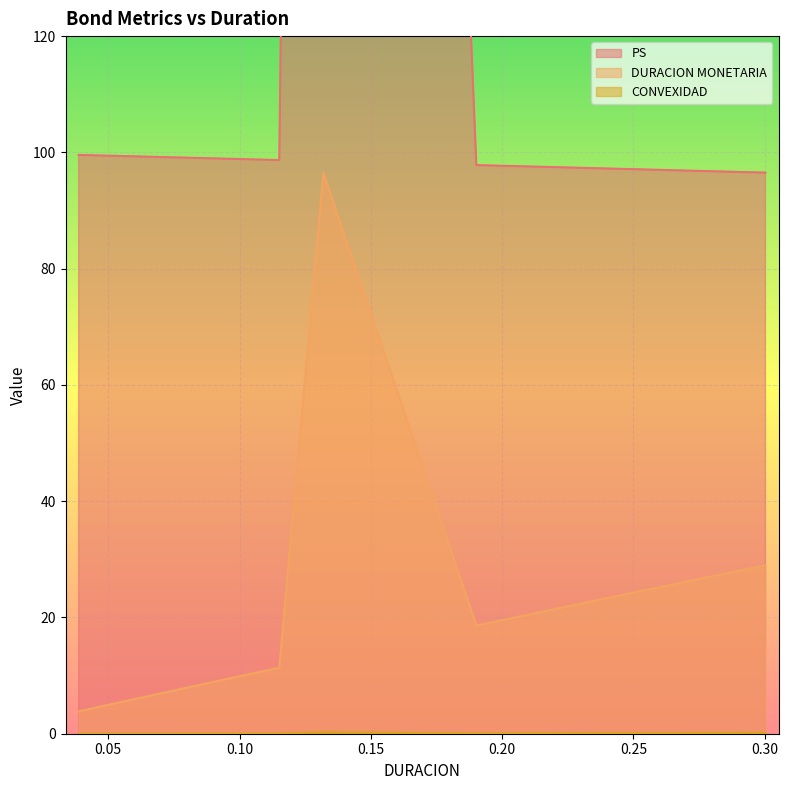

Is the value of CONVEXIDAD at 0.190189 greater than the value of PS at 0.115132?

No